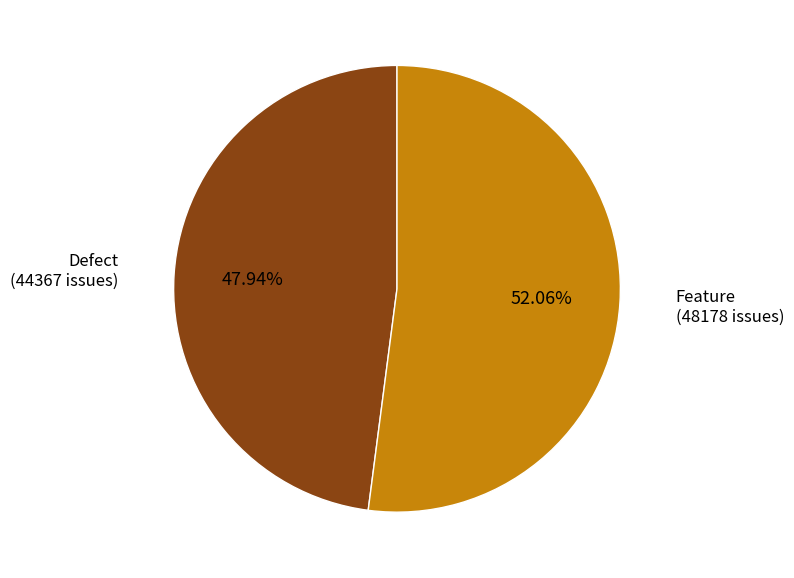

What is the ratio of the value at Feature to the value at Defect?

1.1